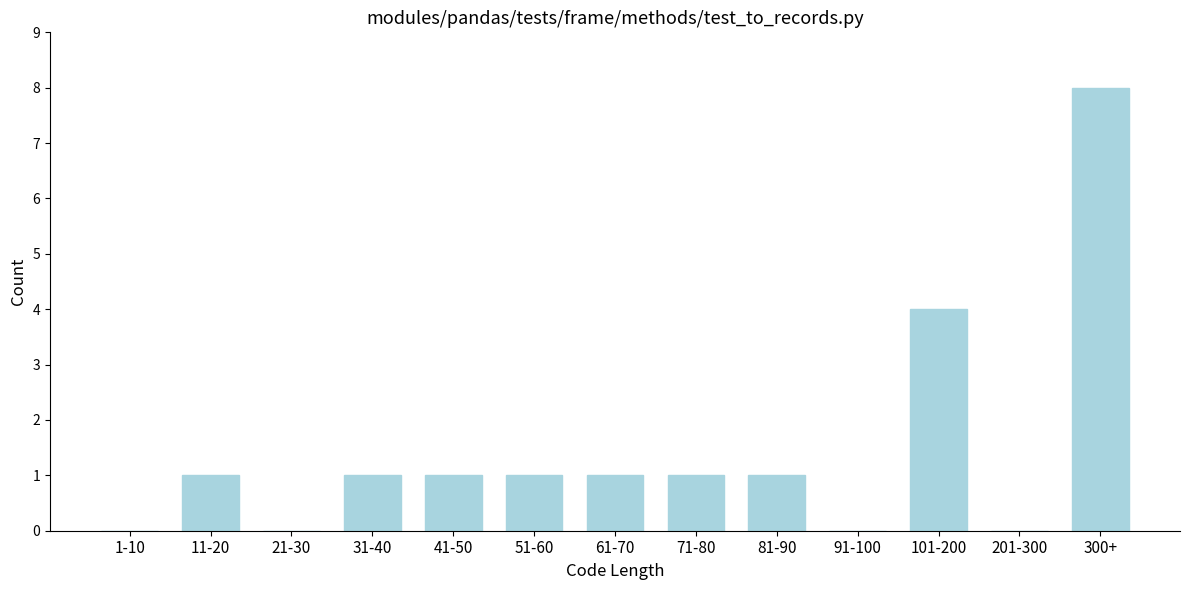

Reading left to right, list all the values displayed in this chart.

1-10=0	11-20=1	21-30=0	31-40=1	41-50=1	51-60=1	61-70=1	71-80=1	81-90=1	91-100=0	101-200=4	201-300=0	300+=8